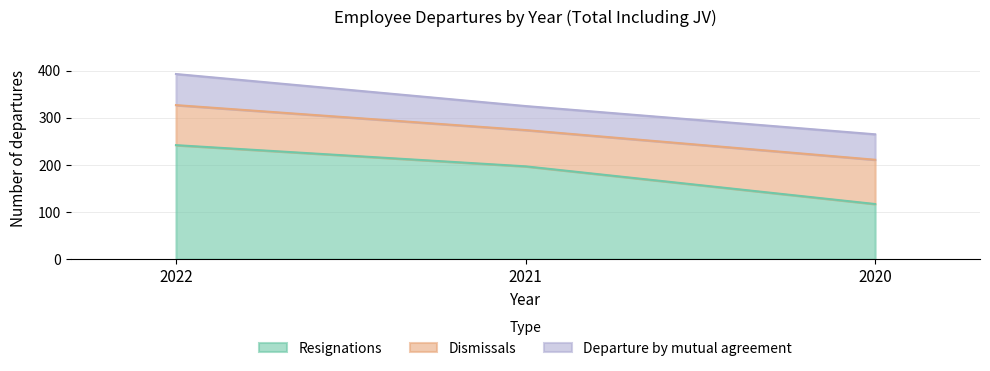

The value of Departure by mutual agreement at 2021 is 51. True or false?

True